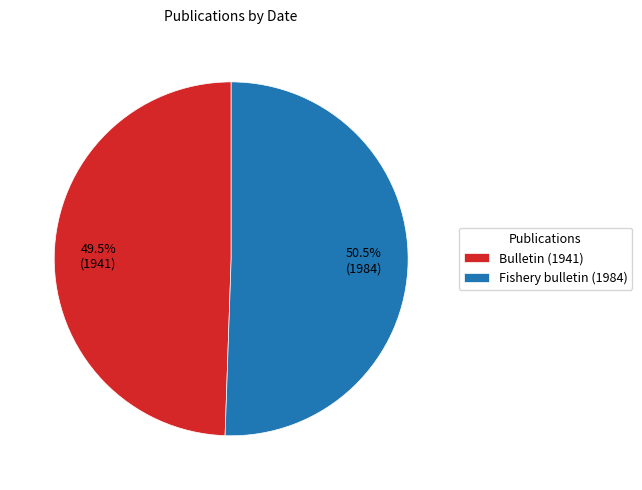

What percentage is NOT represented by Bulletin (1941)?

50.5%